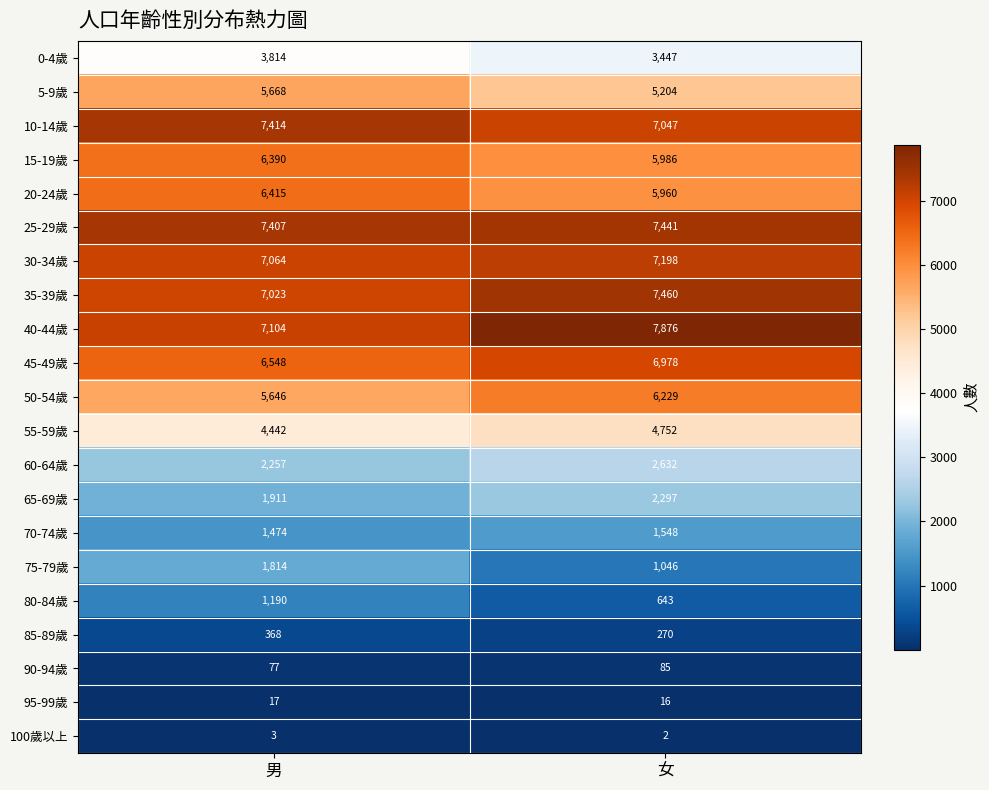

What is the sum of the 100歲以上 values at 男 and 女?

5